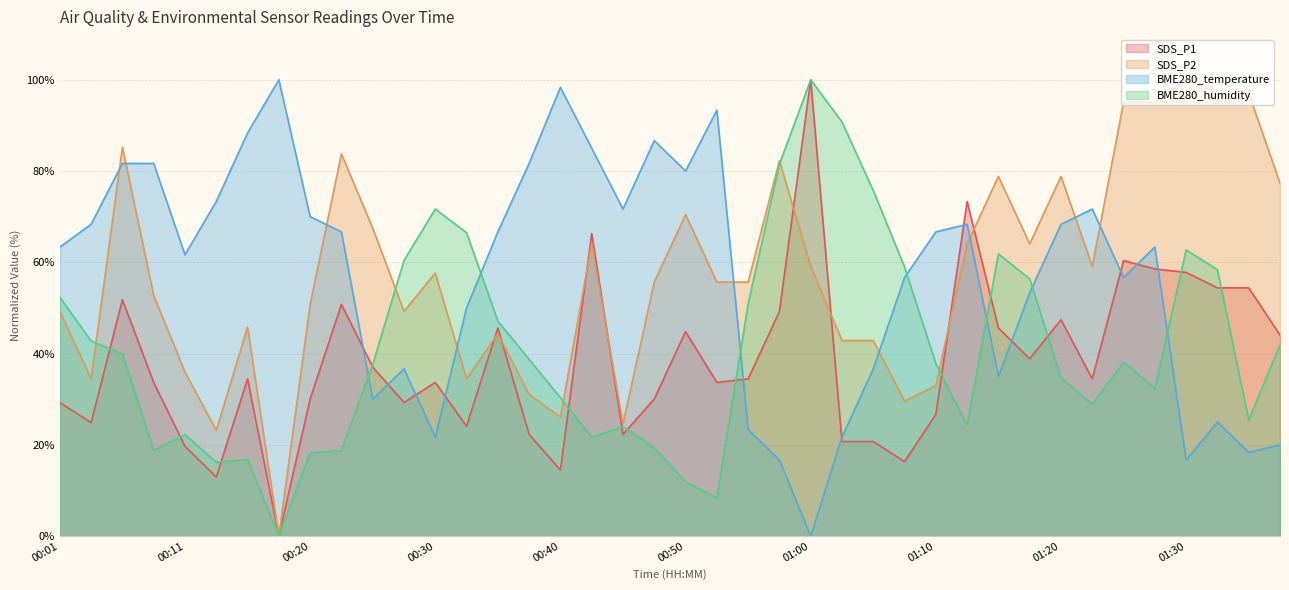

Which series has the largest range (max minus min)?

SDS_P1